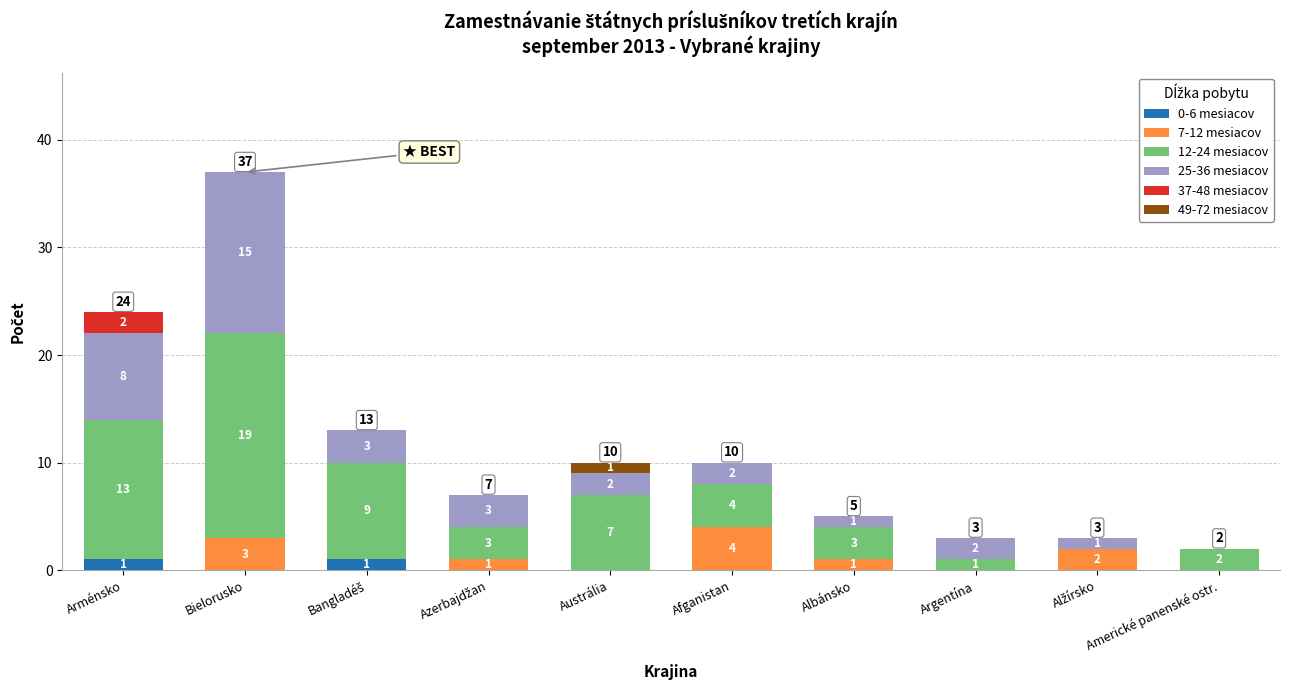

The value of 0-6 mesiacov at Argentína is 0. True or false?

True